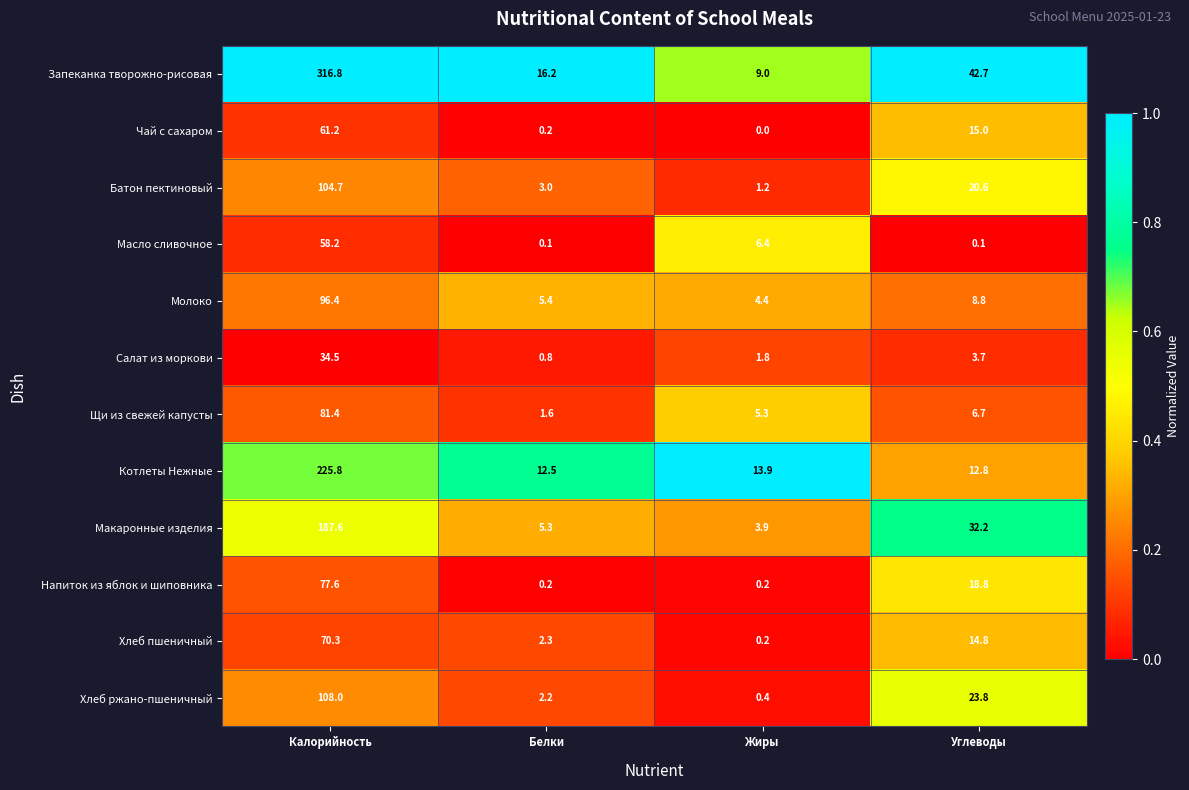

Which category has the highest value in the Макаронные изделия series?

Калорийность